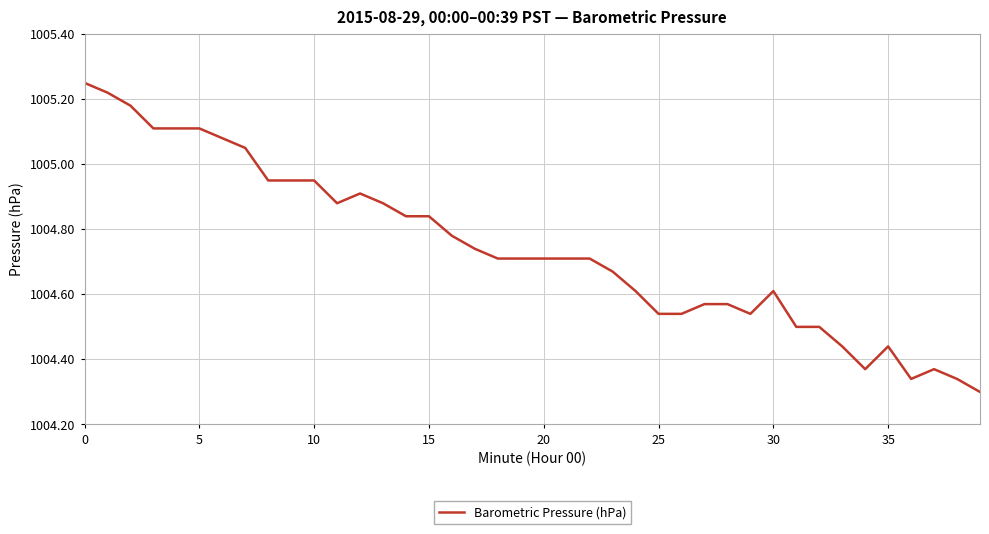

Is this an area chart (filled region under the line)?

No